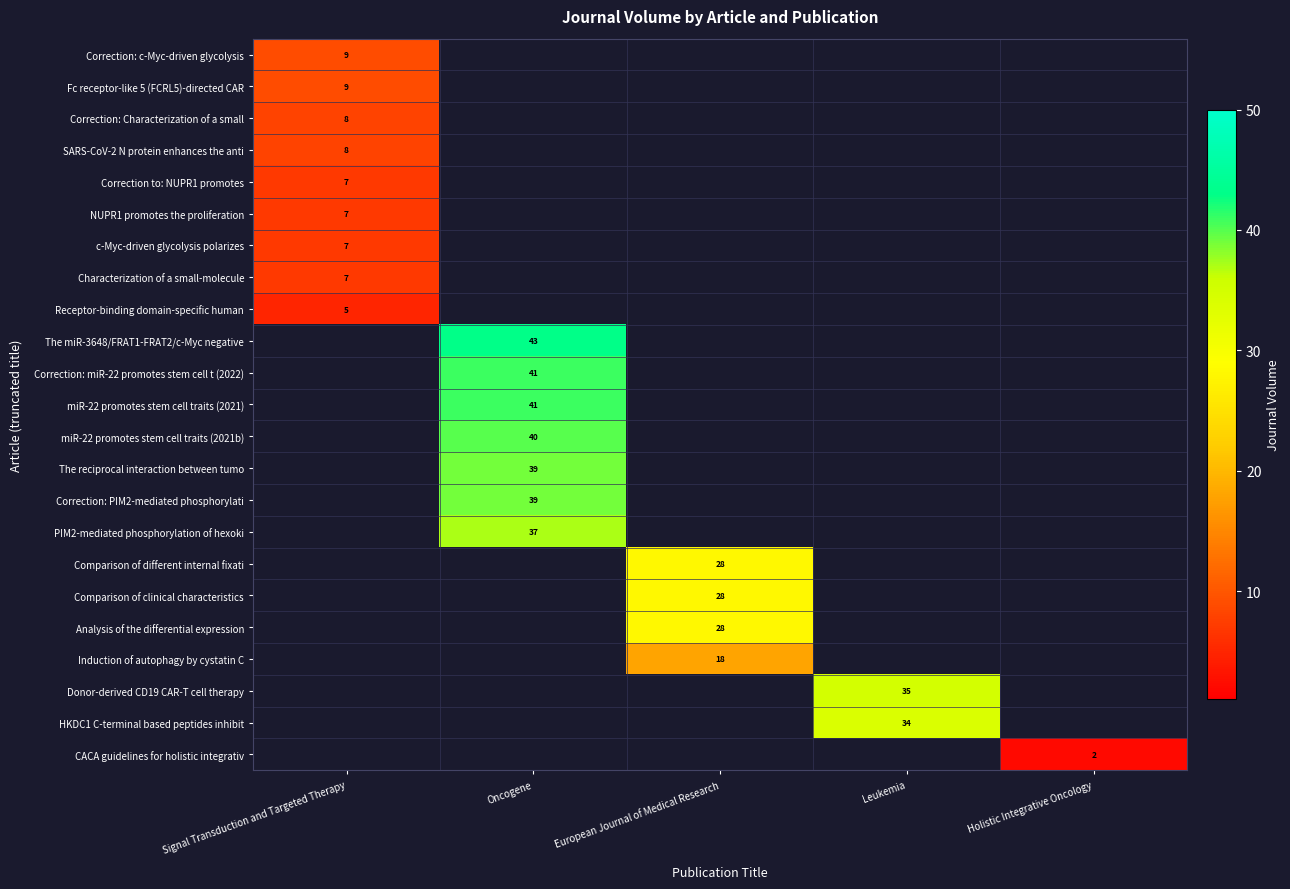

Which category has the lowest value in the row_7 series?

Signal Transduction and Targeted Therapy